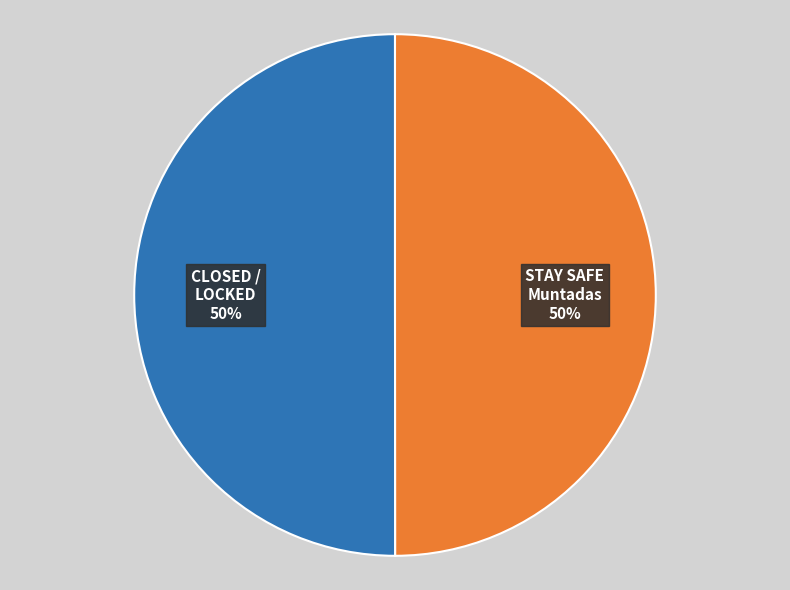

Count the number of slices in the pie.

2